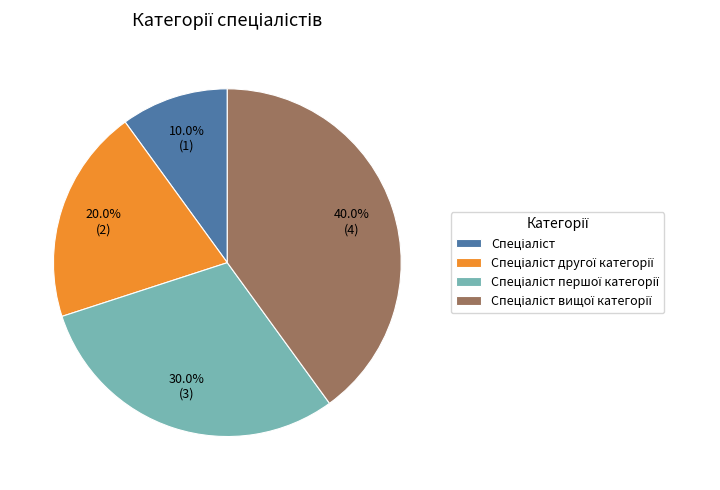

Does any single category account for the majority?

No